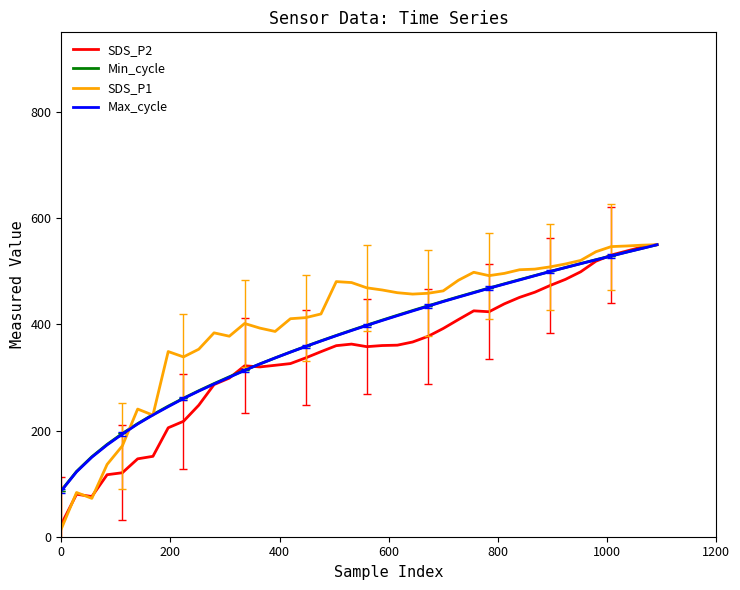

Which series has the widest spread of values?

SDS_P1